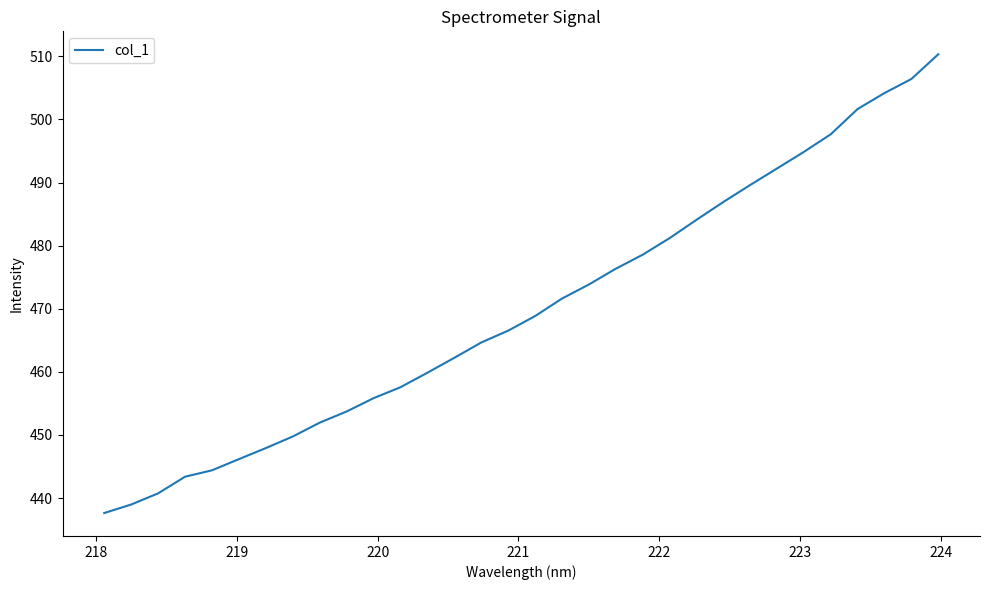

What is the greatest value displayed?

510.3